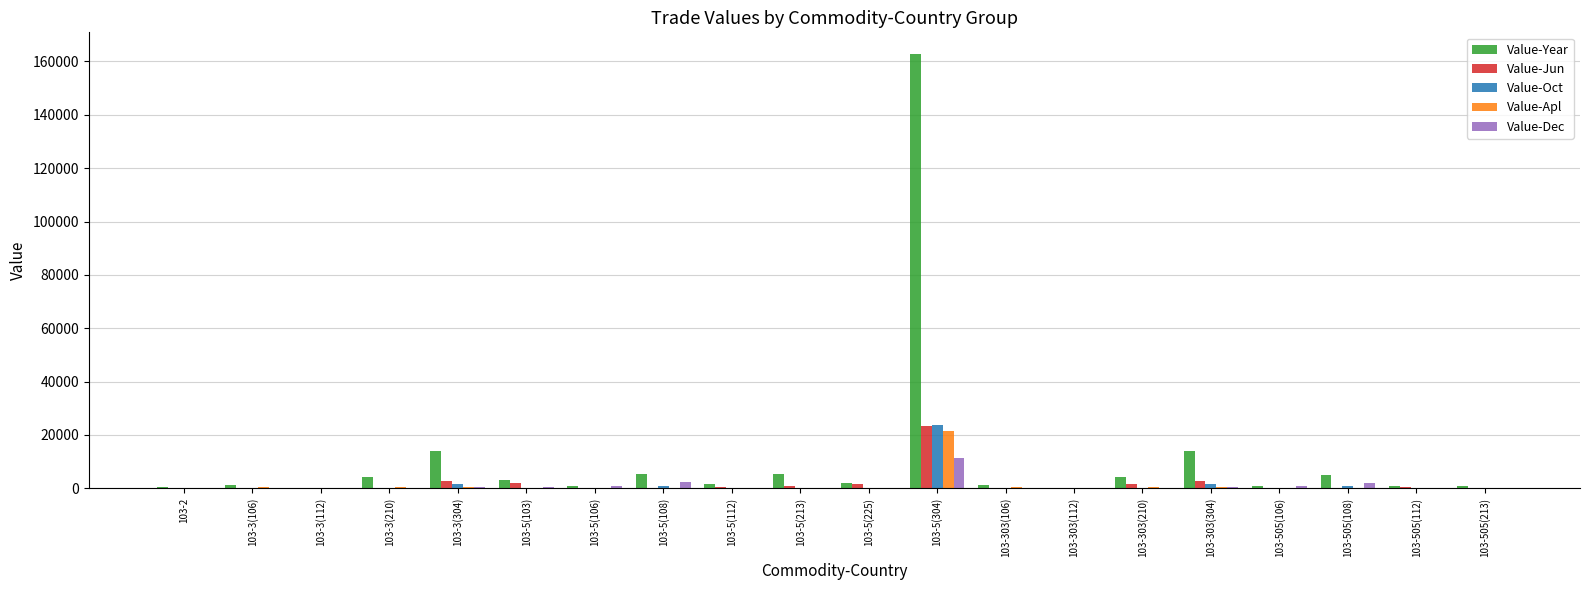

At which label does Value-Apl reach its peak?

103-5(304)